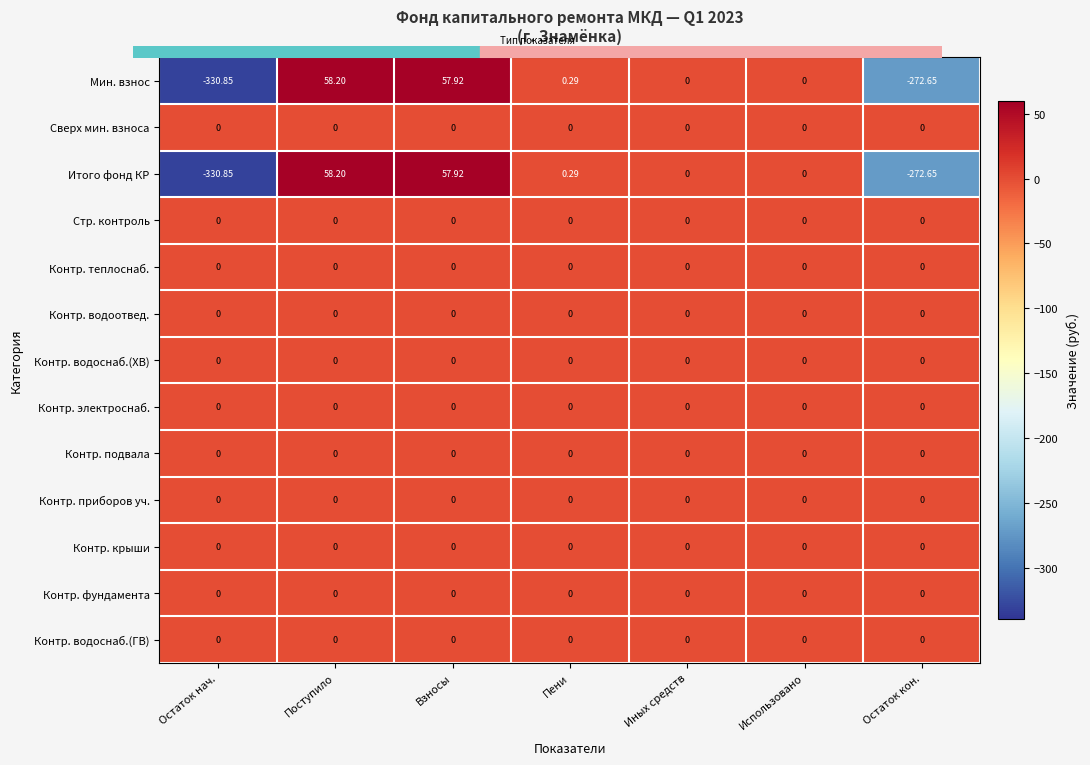

At which category is the sum across all series the highest?

Поступило